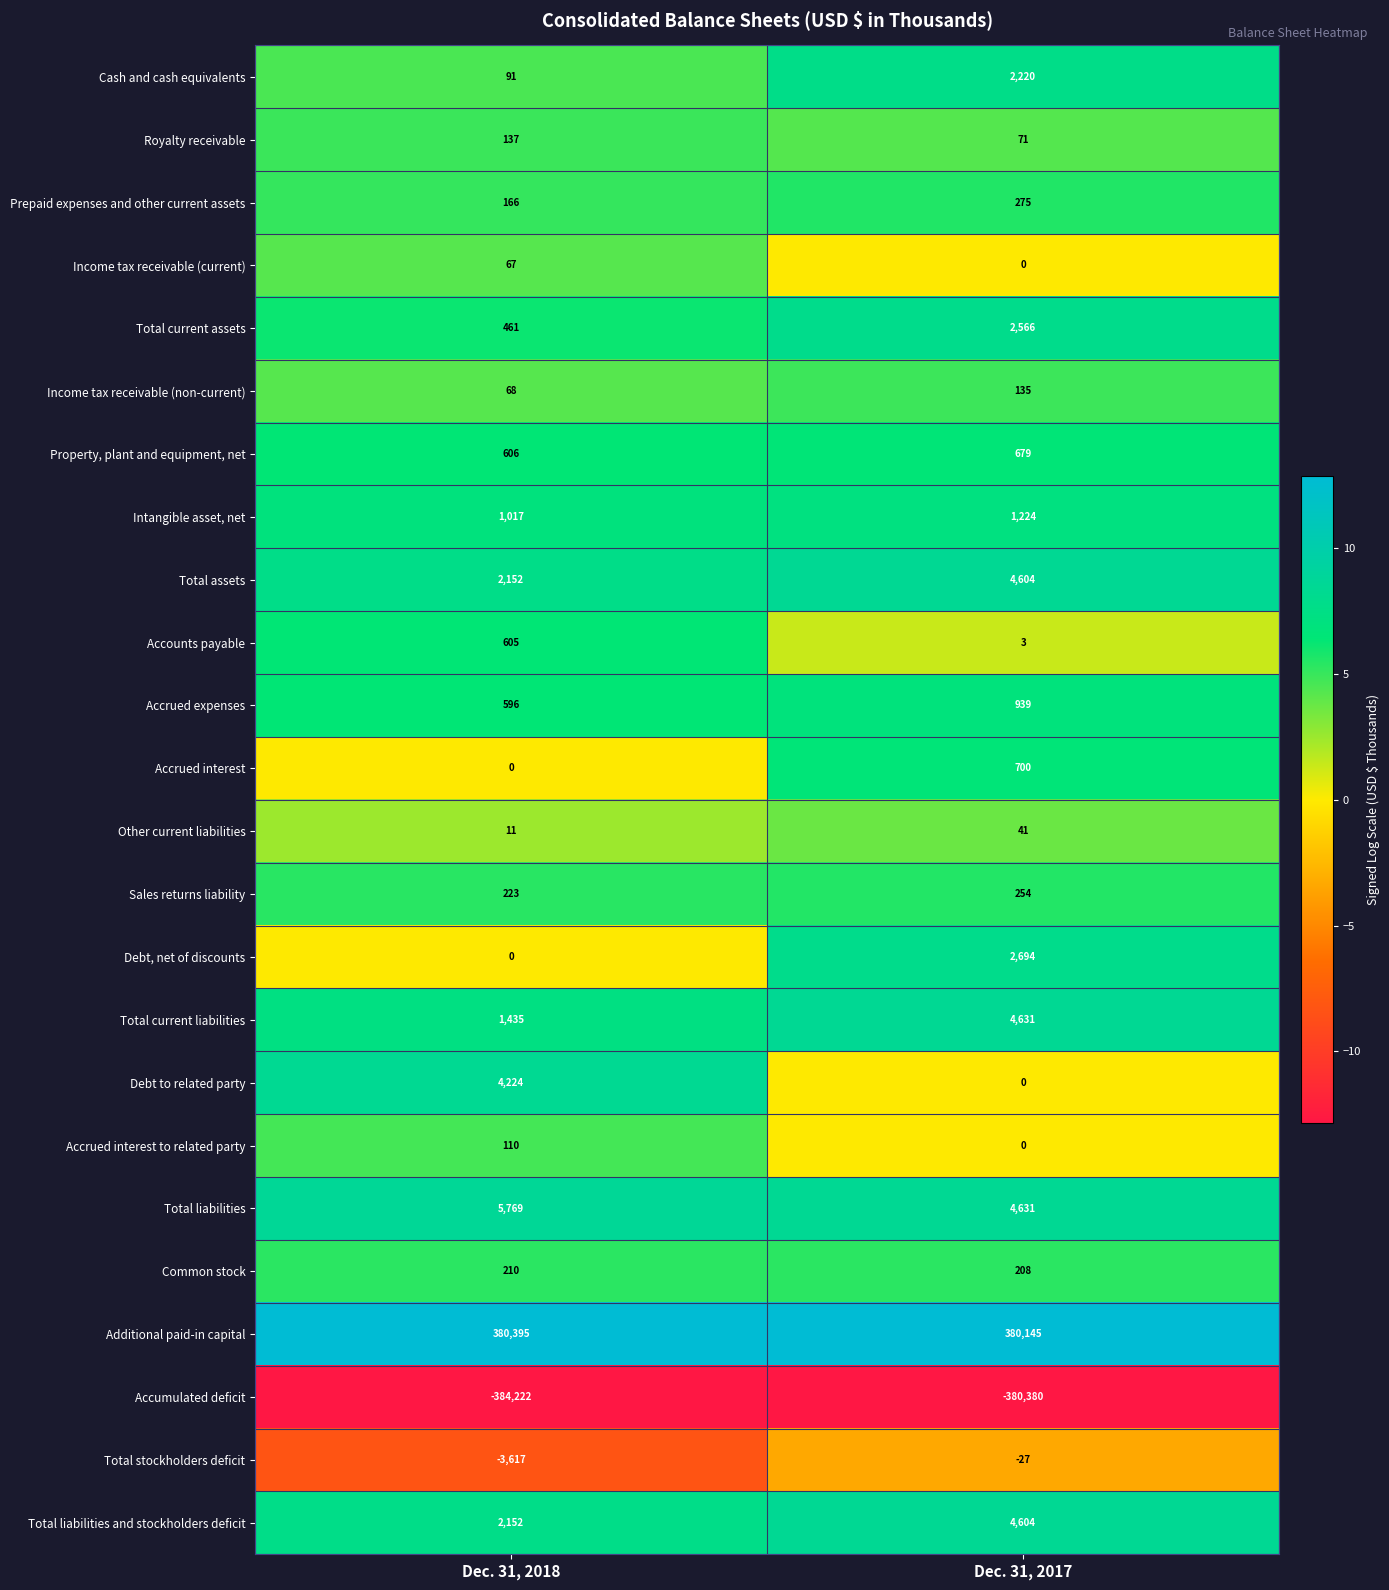

What is the total value across all series at Dec. 31, 2018?

12656